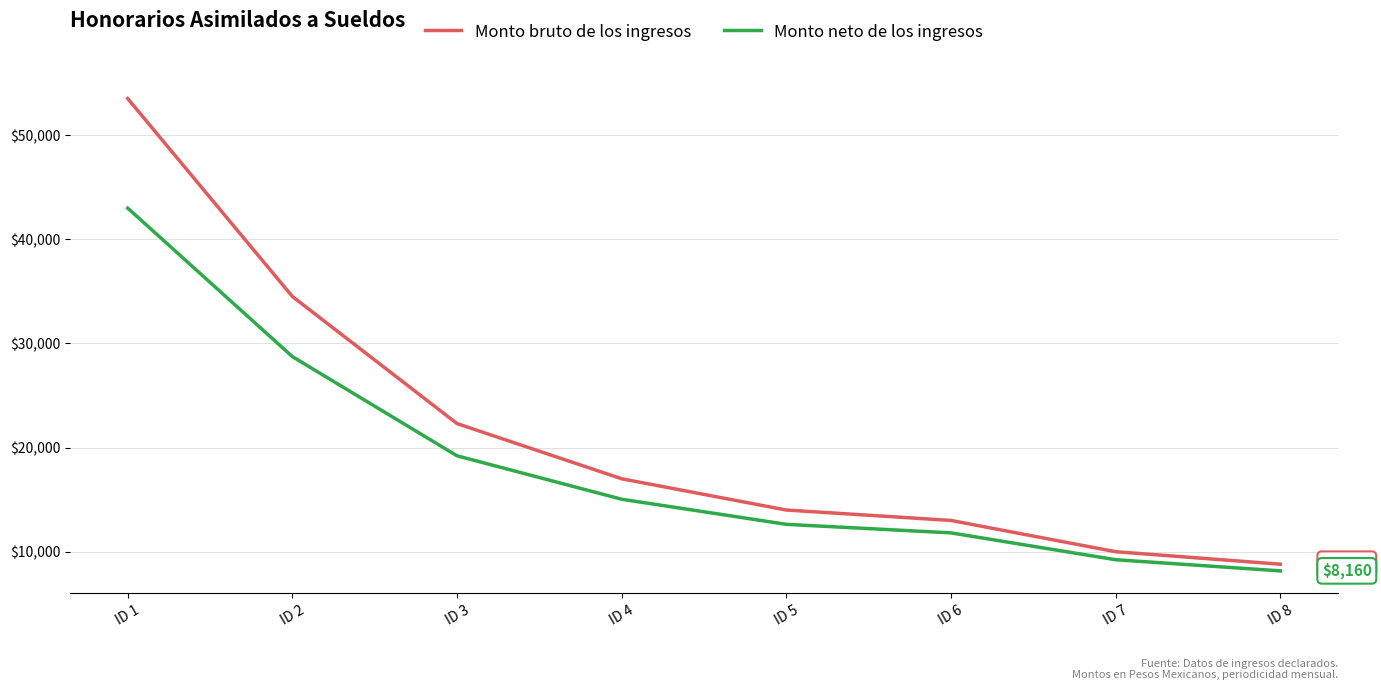

Rank the series by their average value, from highest to lowest.

Monto bruto de los ingresos, Monto neto de los ingresos